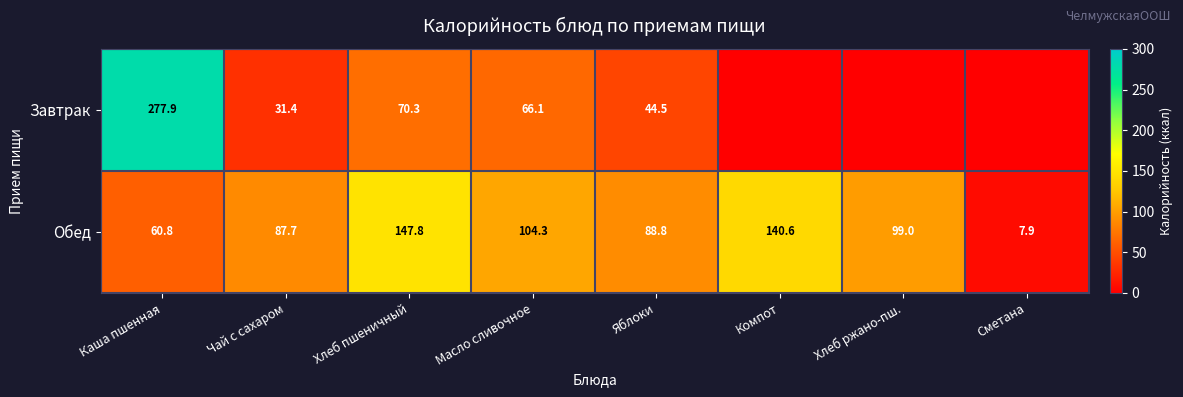

Read the Обед value at Хлеб ржано-пш..

99.0